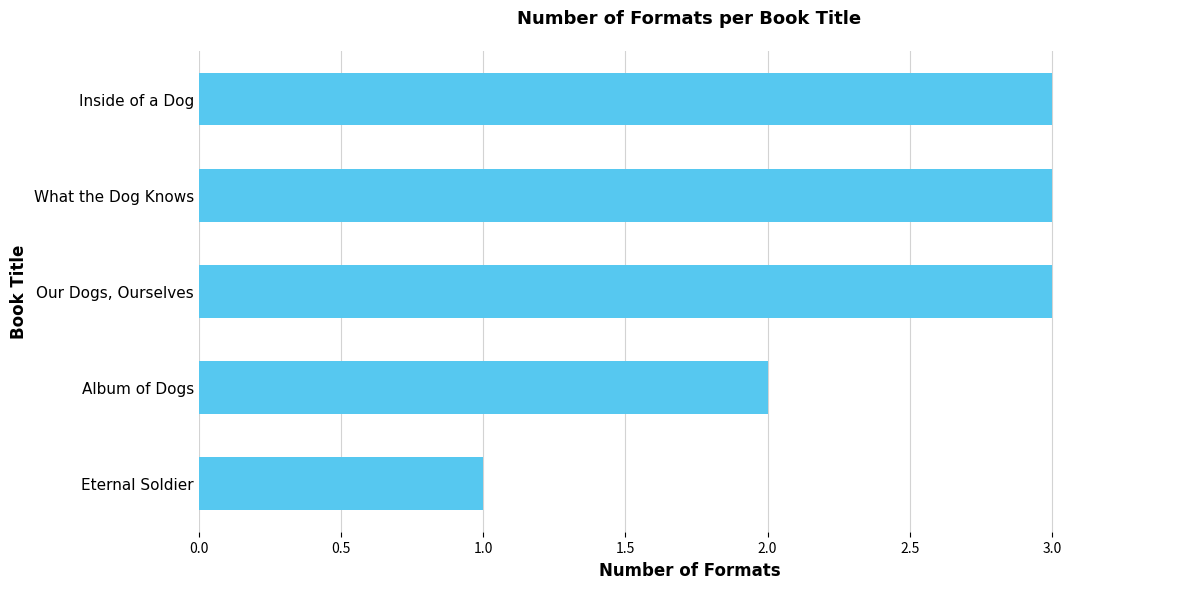

What is the sum of the values at Our Dogs, Ourselves and What the Dog Knows?

6